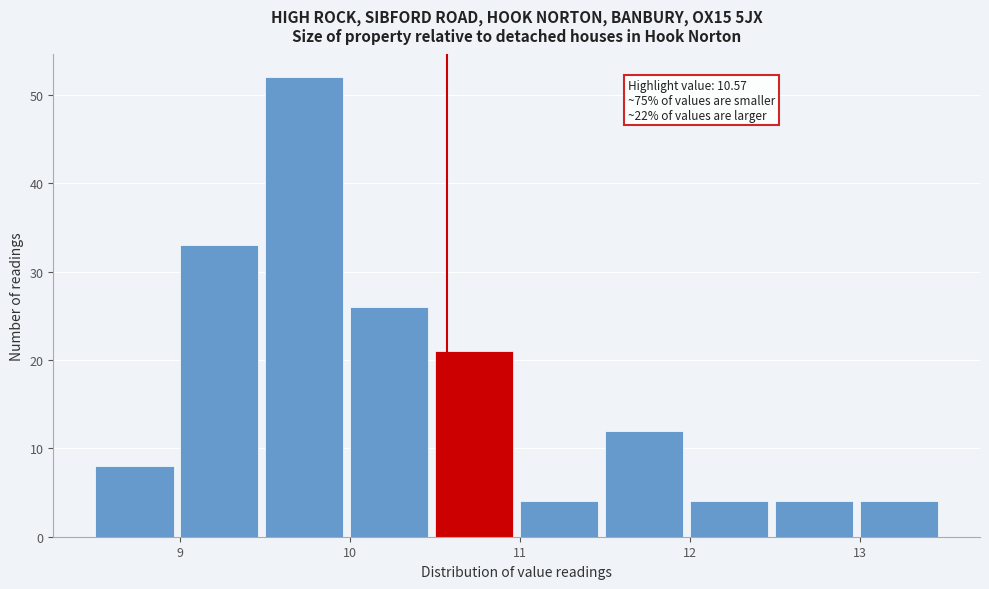

Over which range of the x-axis is the bar tallest?

9.5 to 10.0